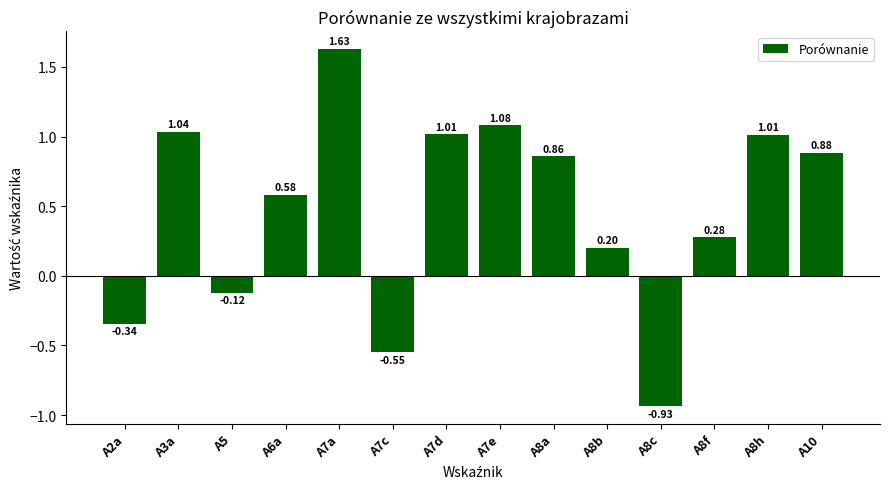

Where is the data nearest to the value 0?

A5